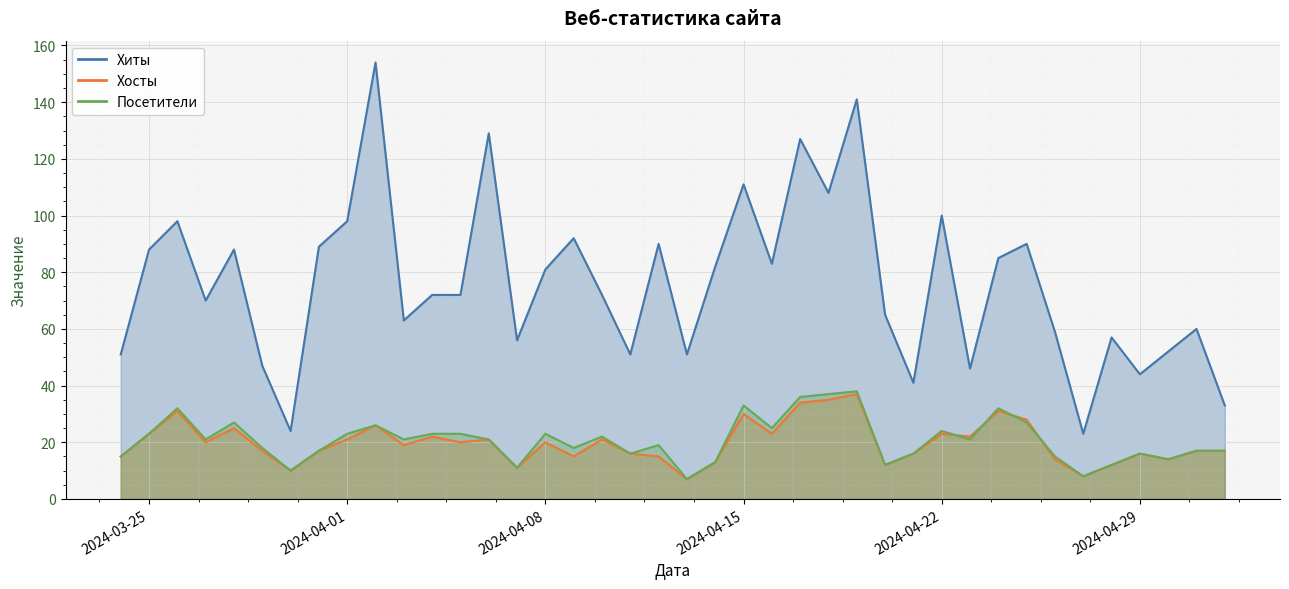

The Хосты series shows 23 at 2024-04-22. True or false?

True